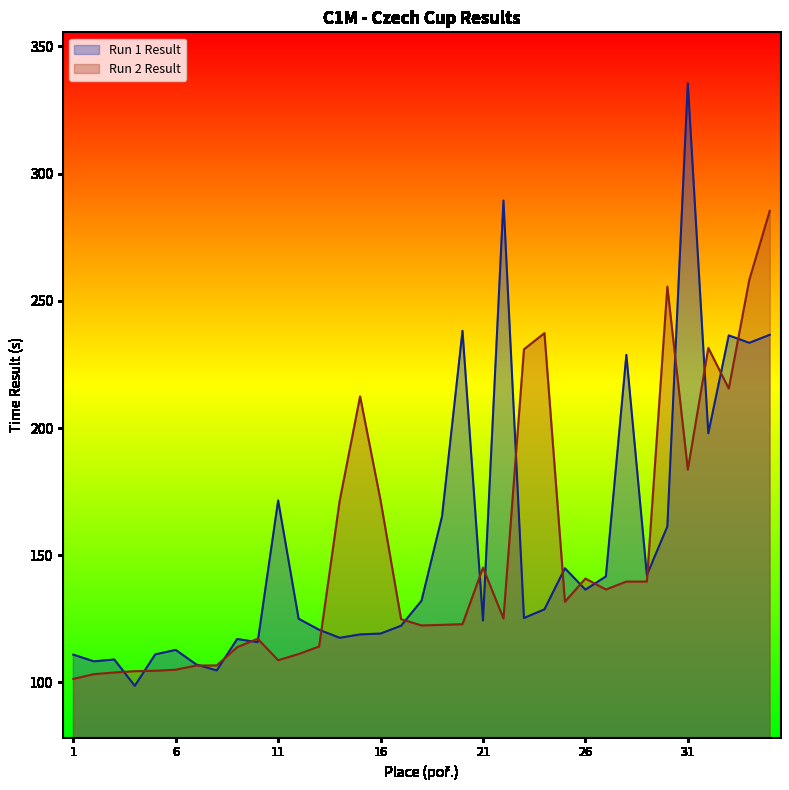

Rank the series by their maximum value, from highest to lowest.

Run 1 Result, Run 2 Result